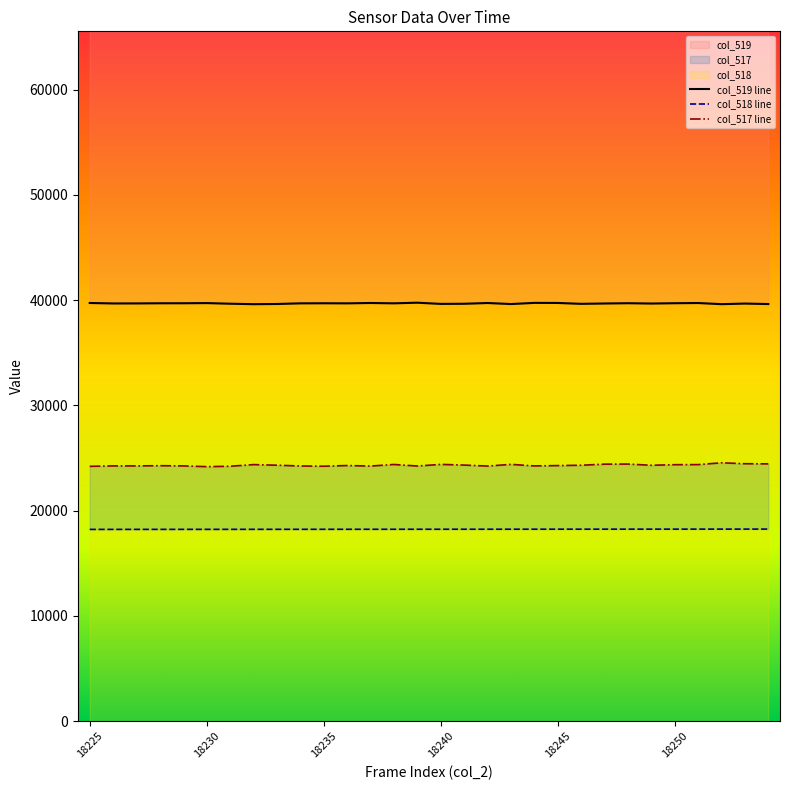

True or false: col_517 has a value of 14027 at 18226.

False